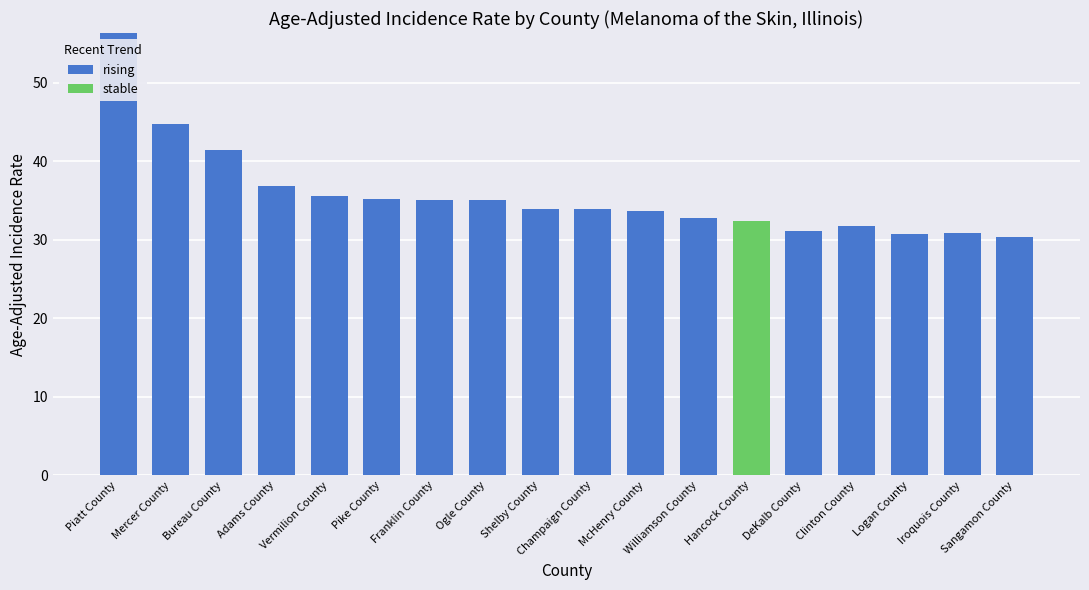

At which label does rising reach its peak?

Piatt County